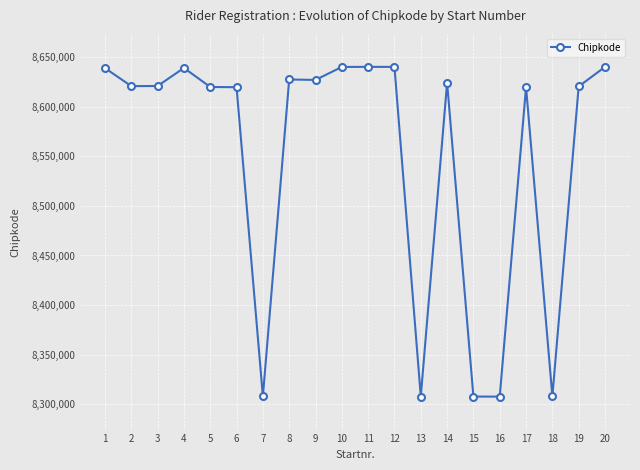

What is the value of the 5th point from the left?

8619766